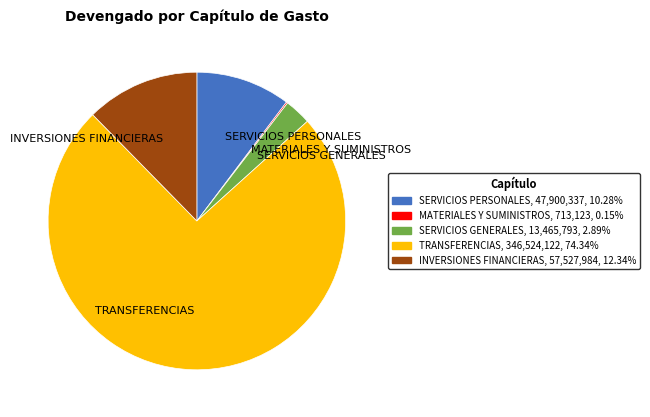

What is the ratio of the value at SERVICIOS PERSONALES to the value at SERVICIOS GENERALES?

3.6